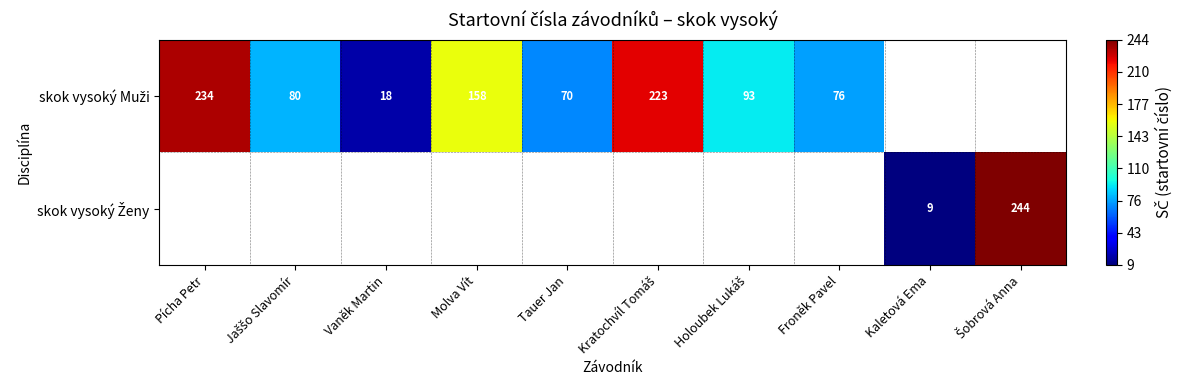

The skok vysoký Muži series shows 101.5 at Froněk Pavel. True or false?

False